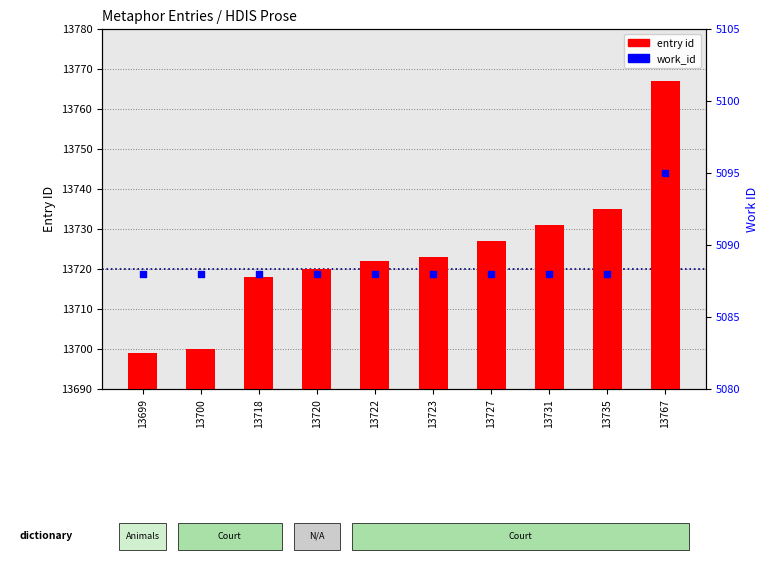

Which series contains the lowest Y value?

work_id